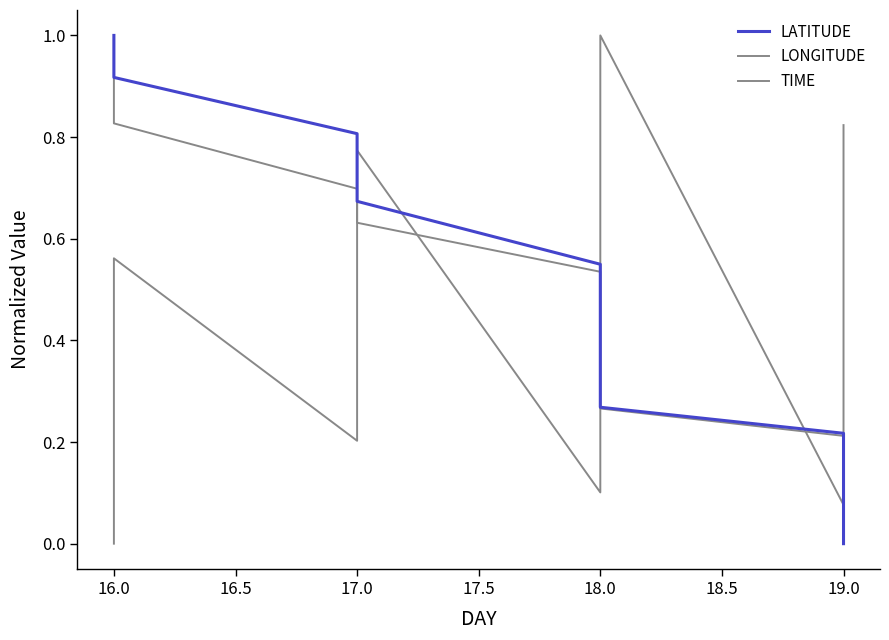

True or false: LATITUDE has more than 0 interior local peaks.

False